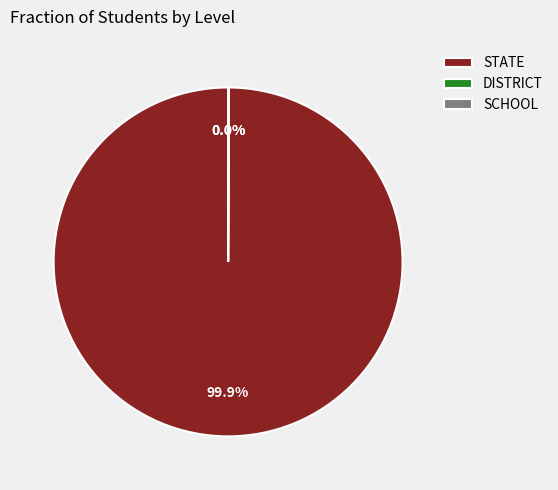

Which category has the biggest portion of the pie?

STATE